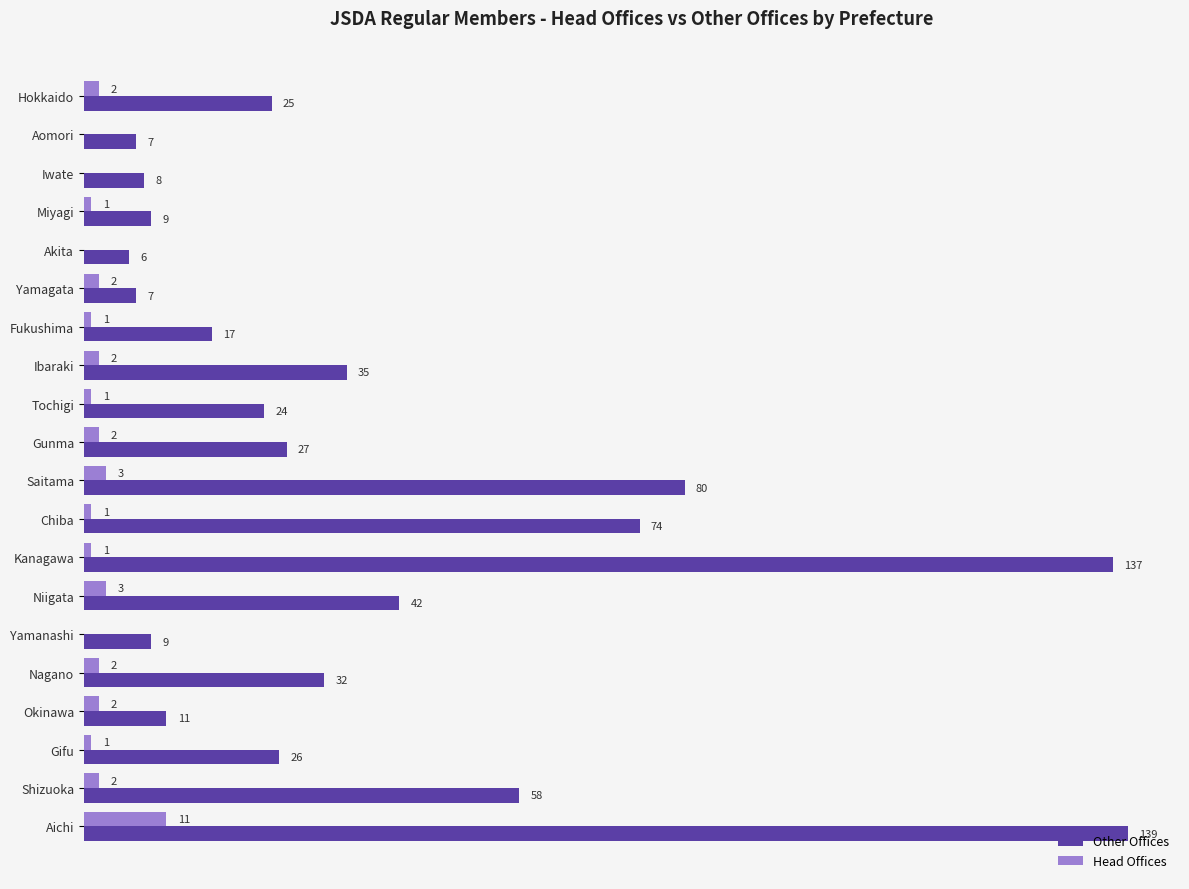

Which series changed the most between Yamagata and Aichi?

Other Offices